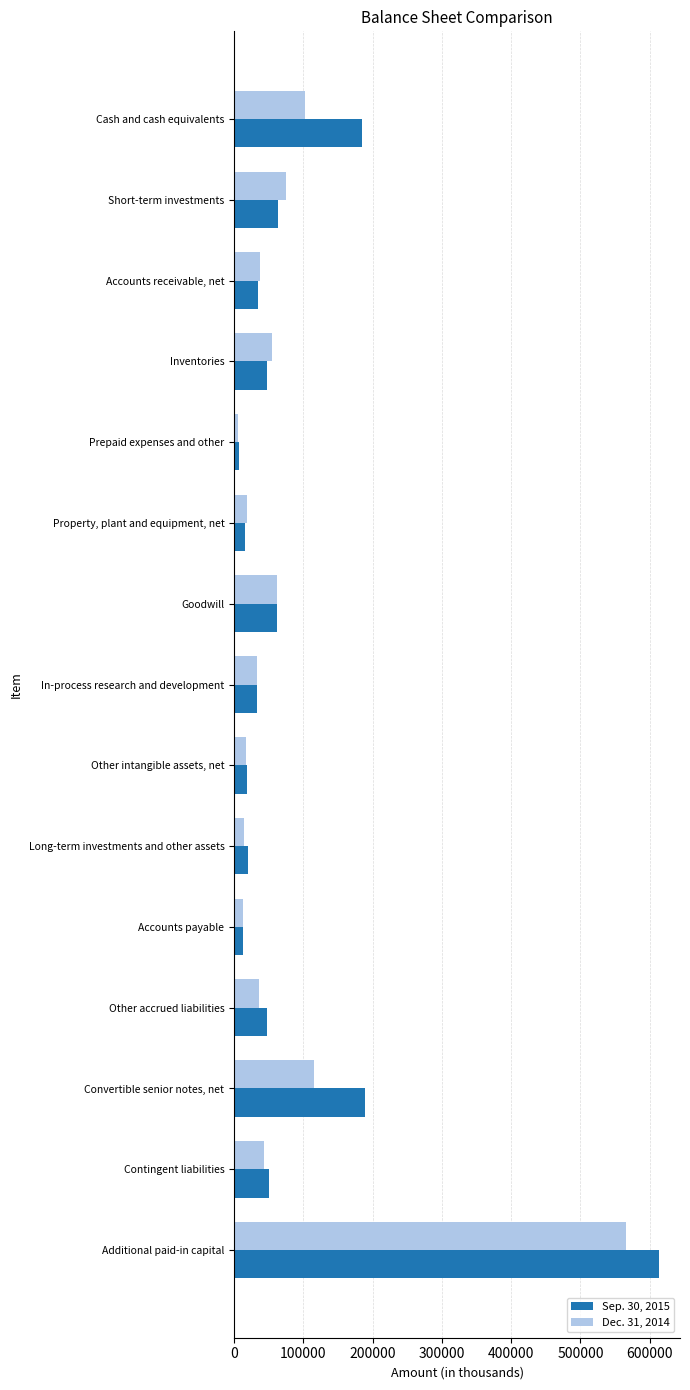

Which series has the largest total across all categories?

Sep. 30, 2015